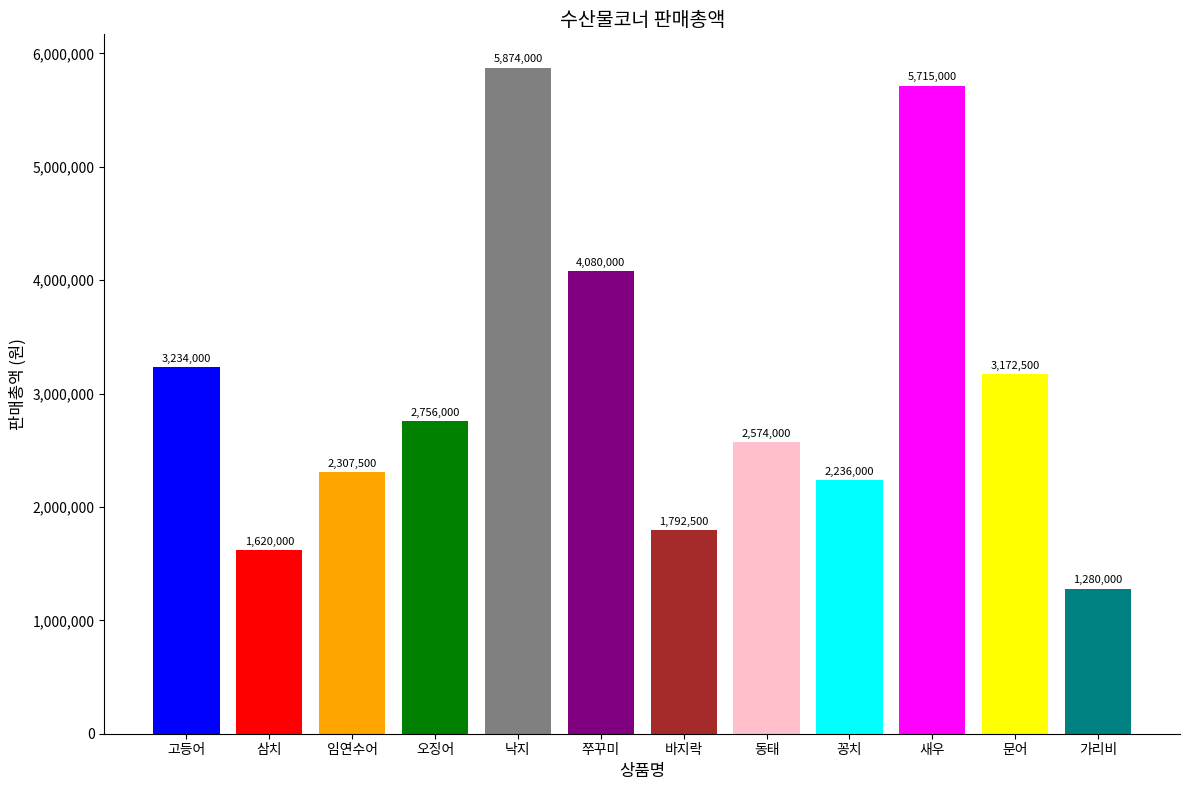

Which has a higher value, 바지락 or 낙지?

낙지